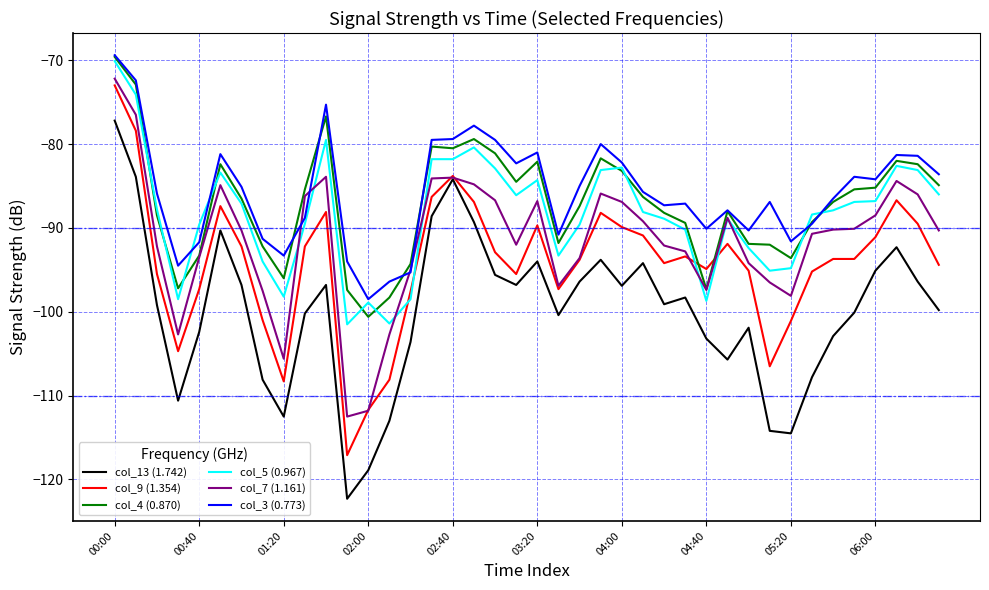

True or false: col_5 (0.967) and col_9 (1.354) intersect in this chart.

True